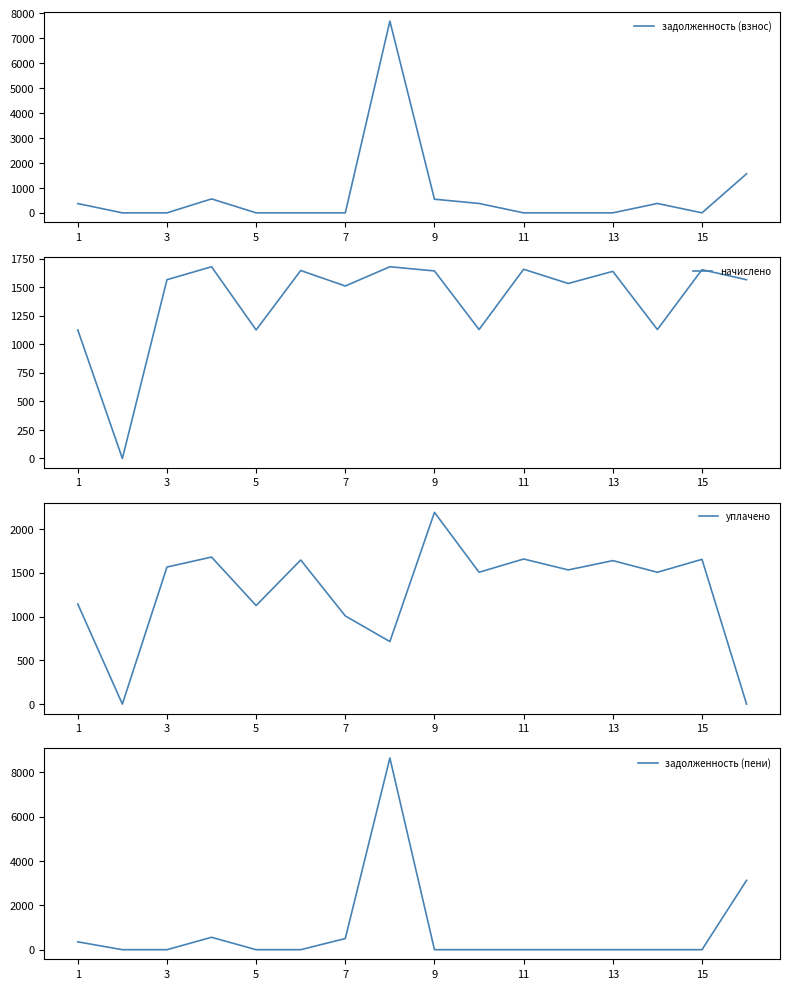

What are all the series names shown in the legend?

задолженность (взнос), начислено, уплачено, задолженность (пени)